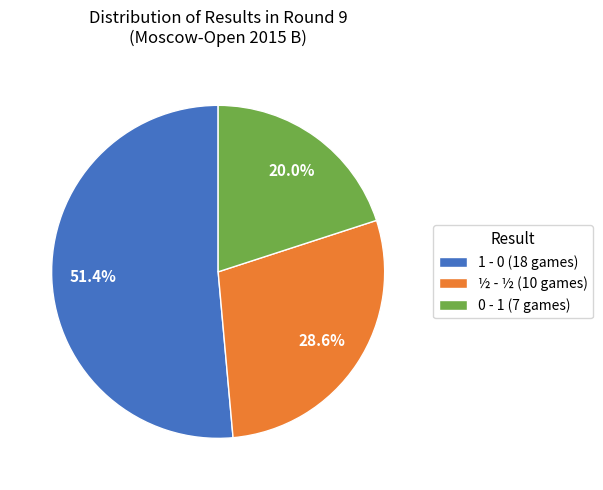

Is 1 - 0 (18 games) the majority of the pie?

Yes